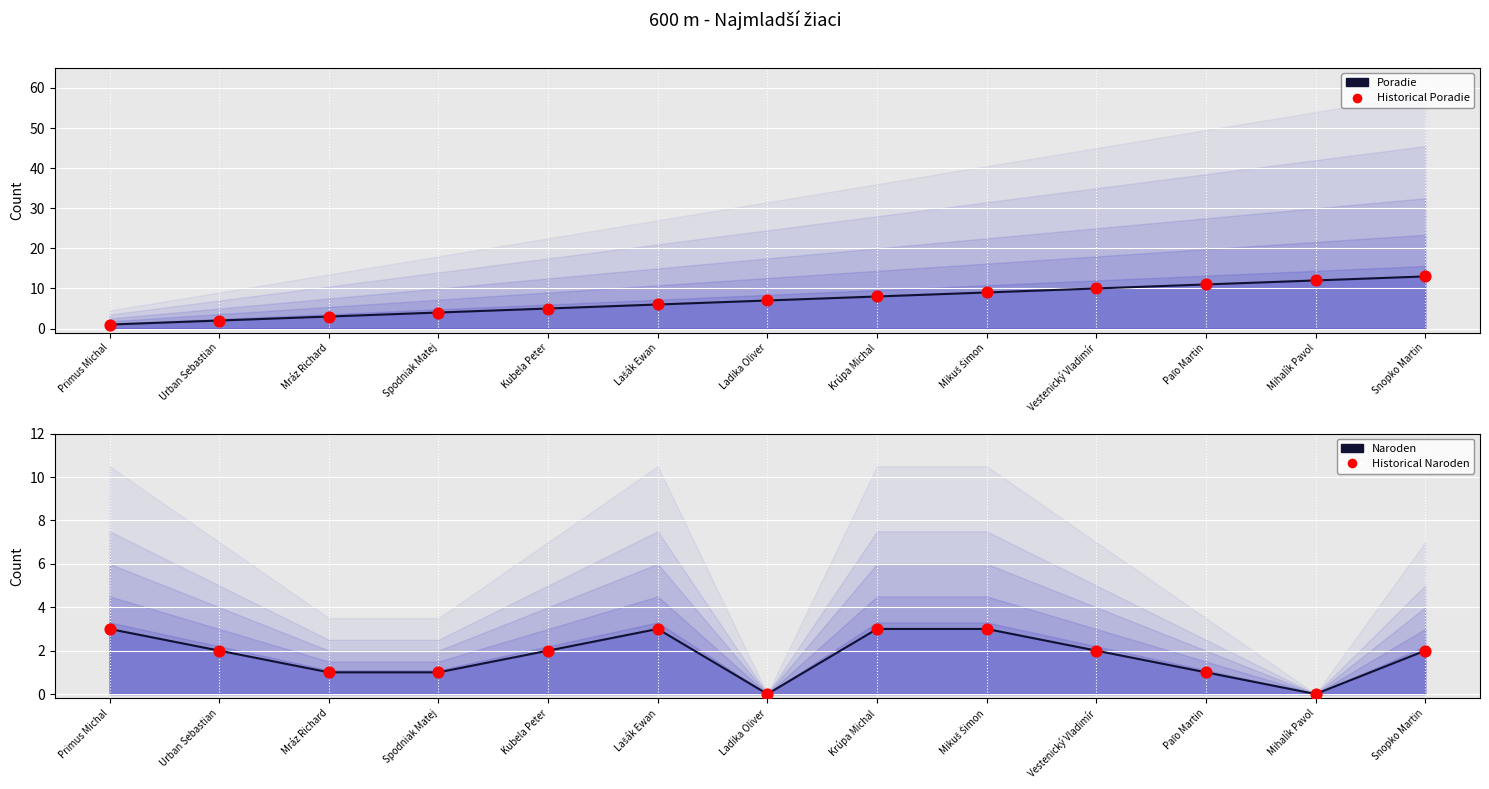

Which series has the widest spread of Y values?

Poradie